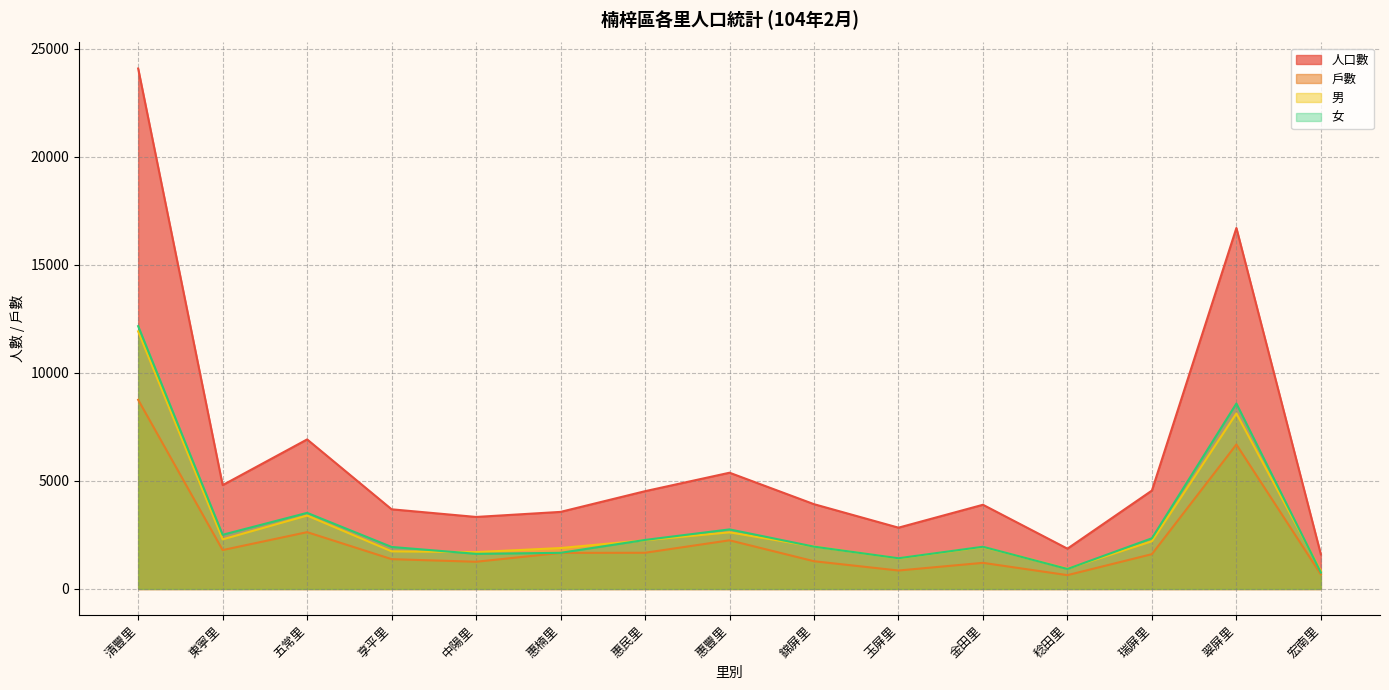

Between which two adjacent categories do 男 and 女 first intersect?

享平里 and 中陽里